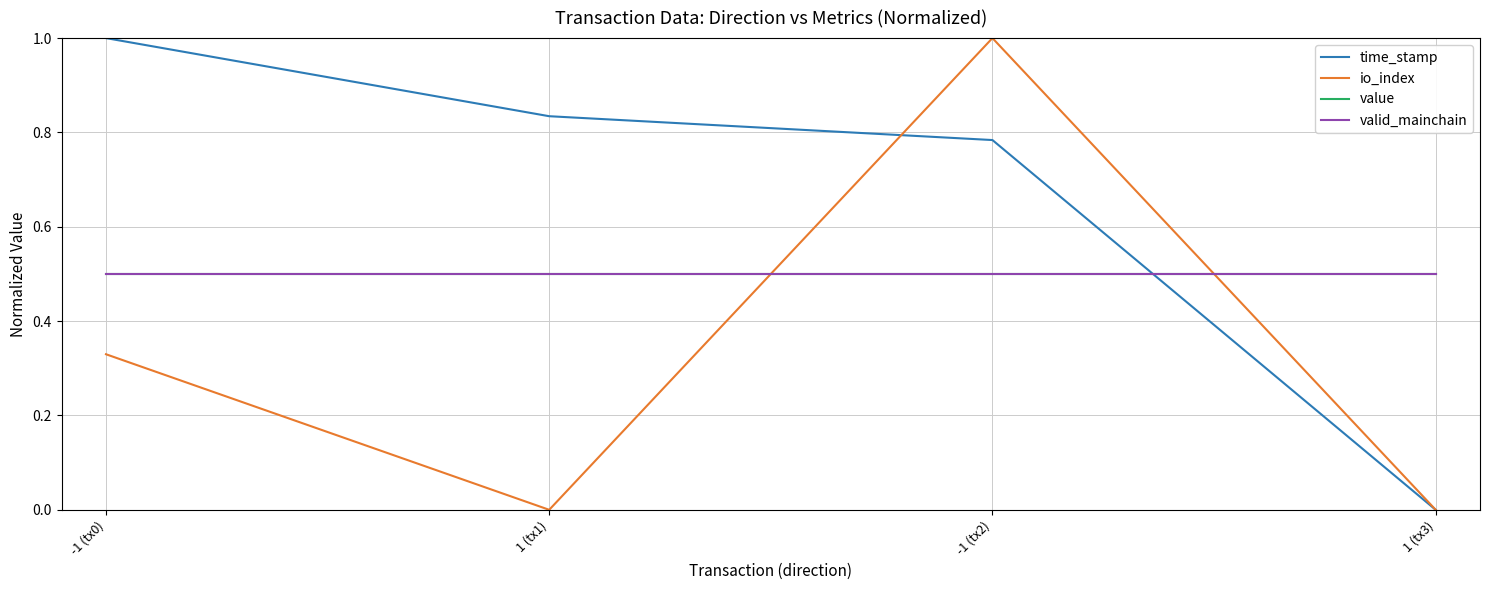

At -1 (tx2), list the series in order from smallest to largest.

value, valid_mainchain, time_stamp, io_index